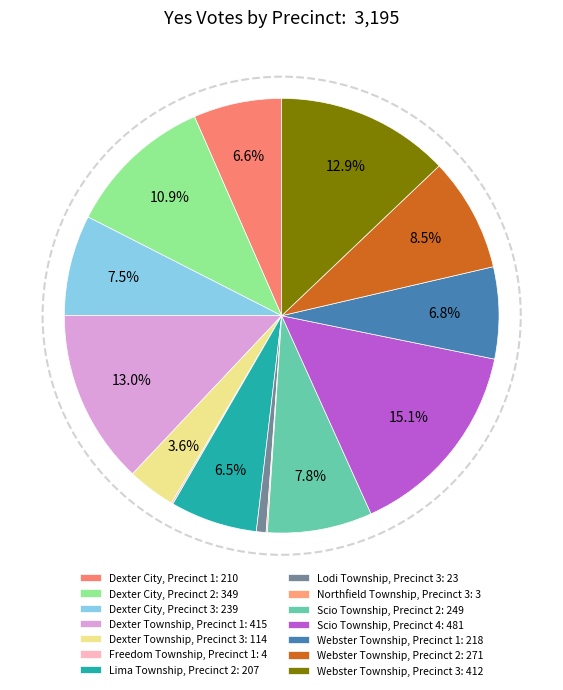

Count the number of slices in the pie.

14